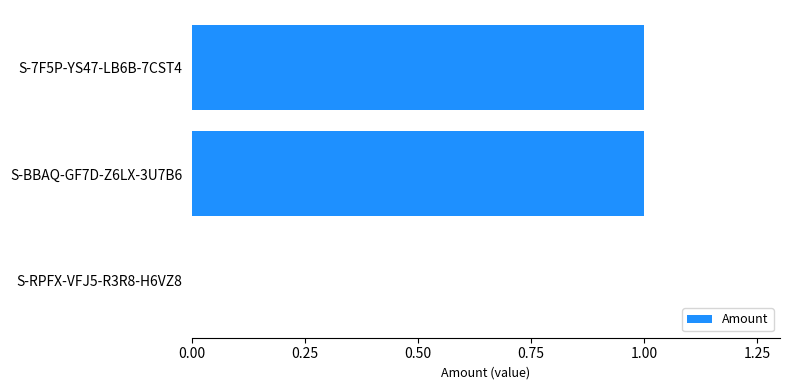

What is the sum of all values?

2